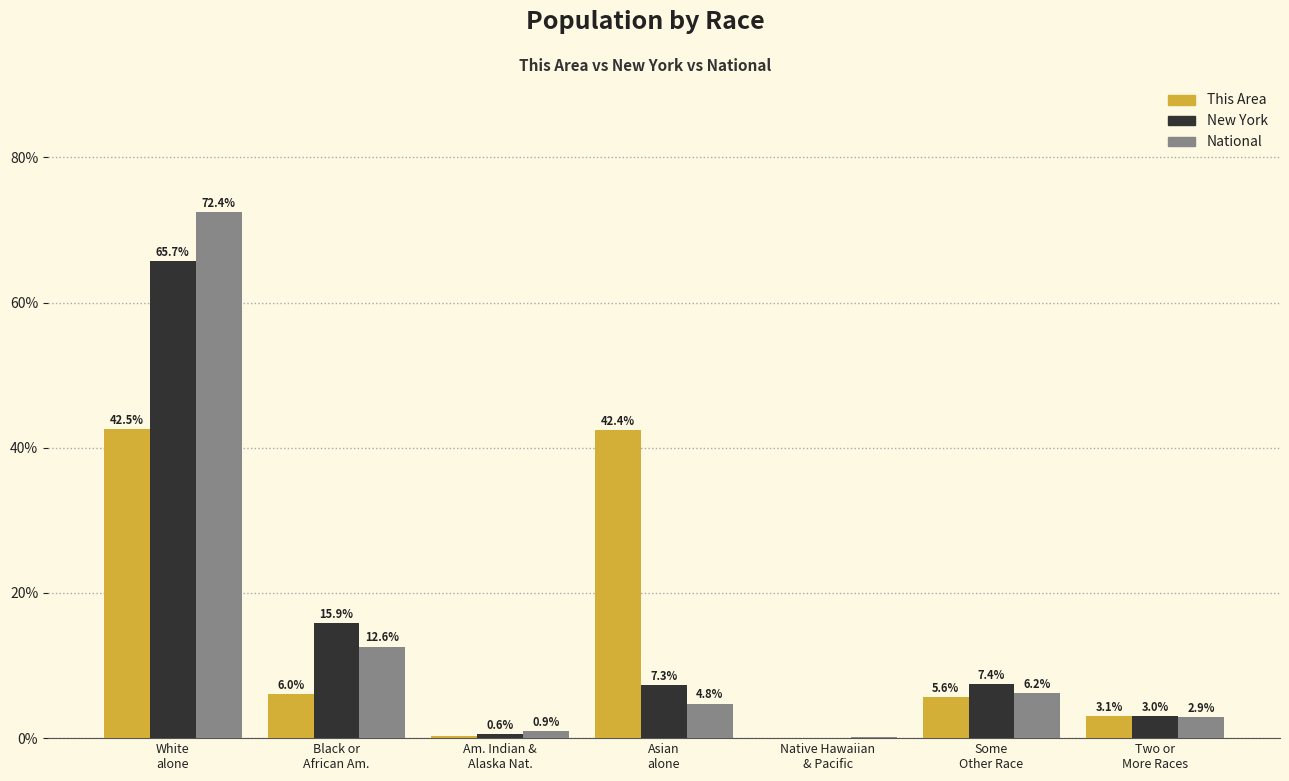

The value of New York at Some
Other Race is 3.3. True or false?

False